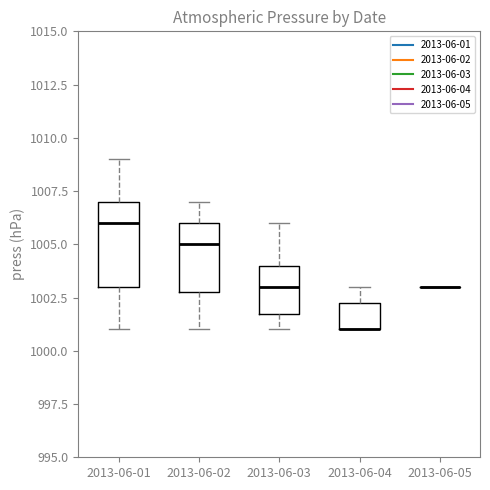

Reading left to right, transcribe this box plot: for each box, give where its median line is, the range the box spans, and where its two whiskers end, as read against the y-axis. The values are not printed on the chart, so give them approximately, as read against the axis.

2013-06-01: median 1006.0, box 1003.0 to 1007.0, whiskers 1001.0 to 1009.0
2013-06-02: median 1005.0, box 1003.0 to 1006.0, whiskers 1001.0 to 1007.0
2013-06-03: median 1003.0, box 1002.0 to 1004.0, whiskers 1001.0 to 1006.0
2013-06-04: median 1001.0 (drawn on the box's lower edge), box 1001.0 to 1002.5, whiskers 1001.0 to 1003.0
2013-06-05: box collapsed to a line at 1003.0, whiskers 1003.0 to 1003.0